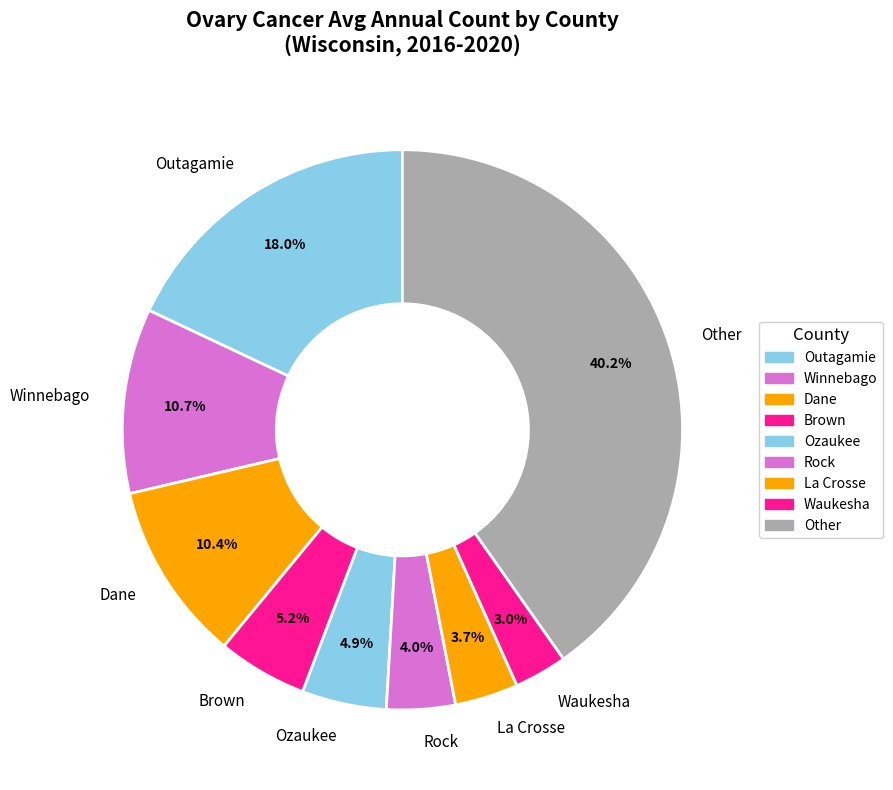

Is there any slice that represents more than half of the pie?

No